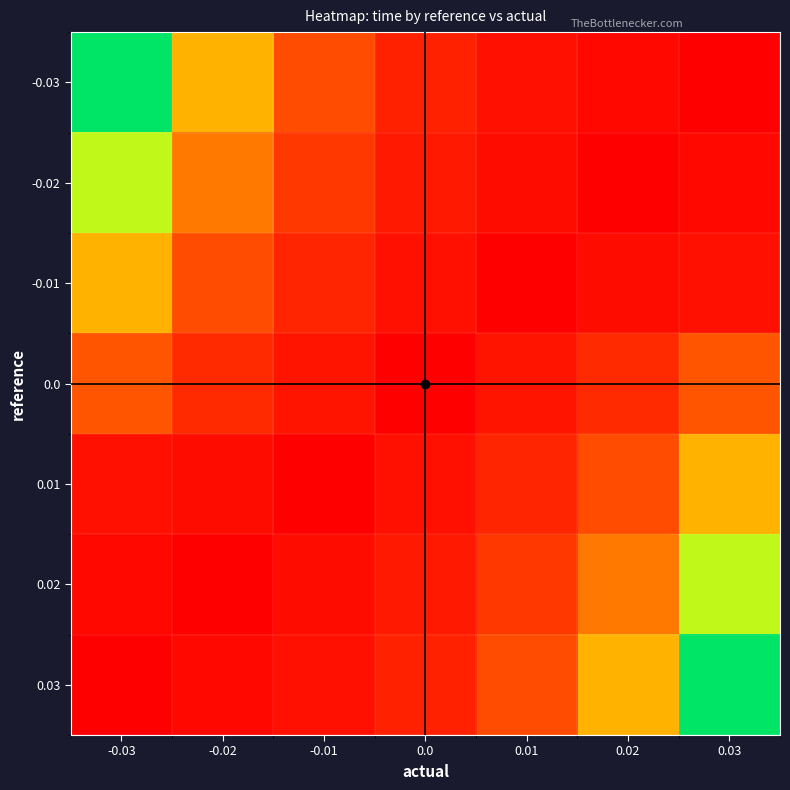

Reading left to right, transcribe all the data shown in this chart.

-0.03: -0.03=720.0	-0.02=360.0	-0.01=180.0	0.0=80.0	0.01=40.0	0.02=20.0	0.03=0.0
-0.02: -0.03=540.0	-0.02=270.0	-0.01=135.0	0.0=60.0	0.01=30.0	0.02=0.0	0.03=20.0
-0.01: -0.03=360.0	-0.02=180.0	-0.01=90.0	0.0=40.0	0.01=0.0	0.02=30.0	0.03=40.0
0.0: -0.03=200.0	-0.02=100.0	-0.01=50.0	0.0=0.0	0.01=50.0	0.02=100.0	0.03=200.0
0.01: -0.03=40.0	-0.02=30.0	-0.01=0.0	0.0=40.0	0.01=90.0	0.02=180.0	0.03=360.0
0.02: -0.03=20.0	-0.02=0.0	-0.01=30.0	0.0=60.0	0.01=135.0	0.02=270.0	0.03=540.0
0.03: -0.03=0.0	-0.02=20.0	-0.01=40.0	0.0=80.0	0.01=180.0	0.02=360.0	0.03=720.0